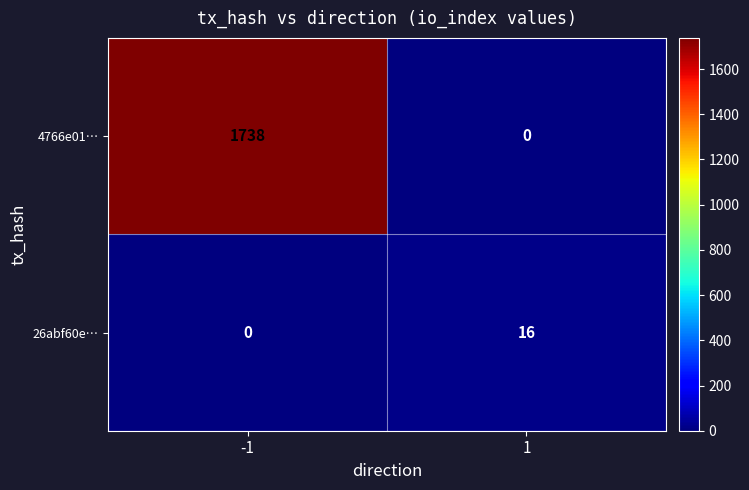

Where is 4766e01… nearest to the value 869?

-1